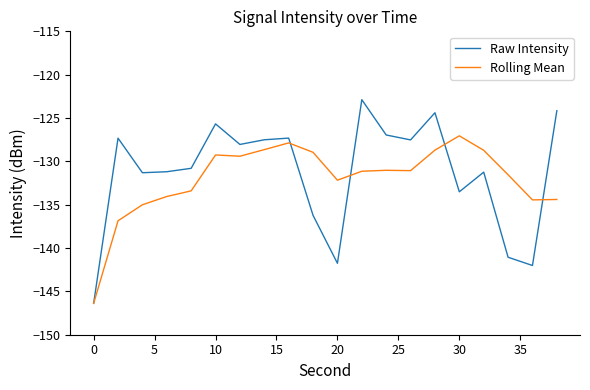

Rank the series by their maximum value, from lowest to highest.

Rolling Mean, Raw Intensity